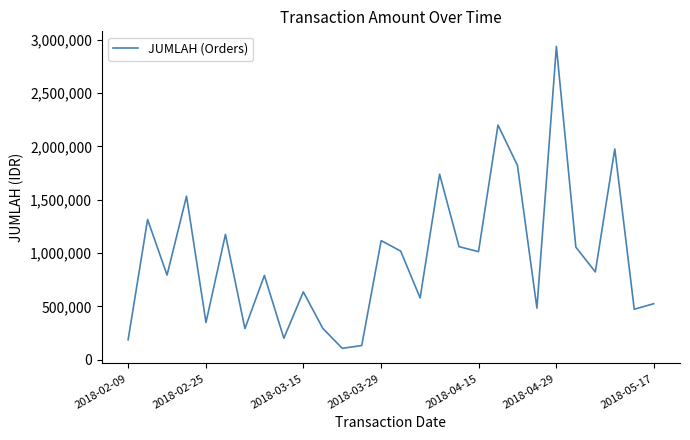

What is the maximum value shown in the chart?

2937725